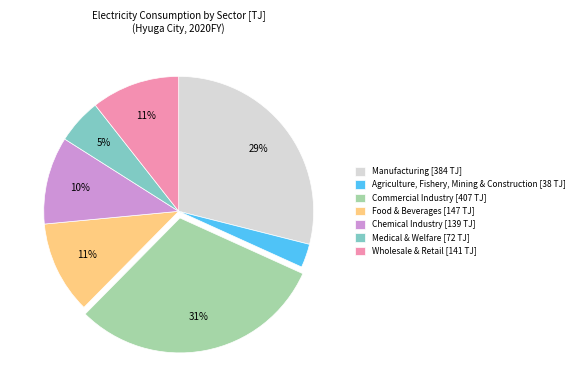

Combined, do Commercial Industry [407 TJ] and Food & Beverages [147 TJ] account for over 50%?

No